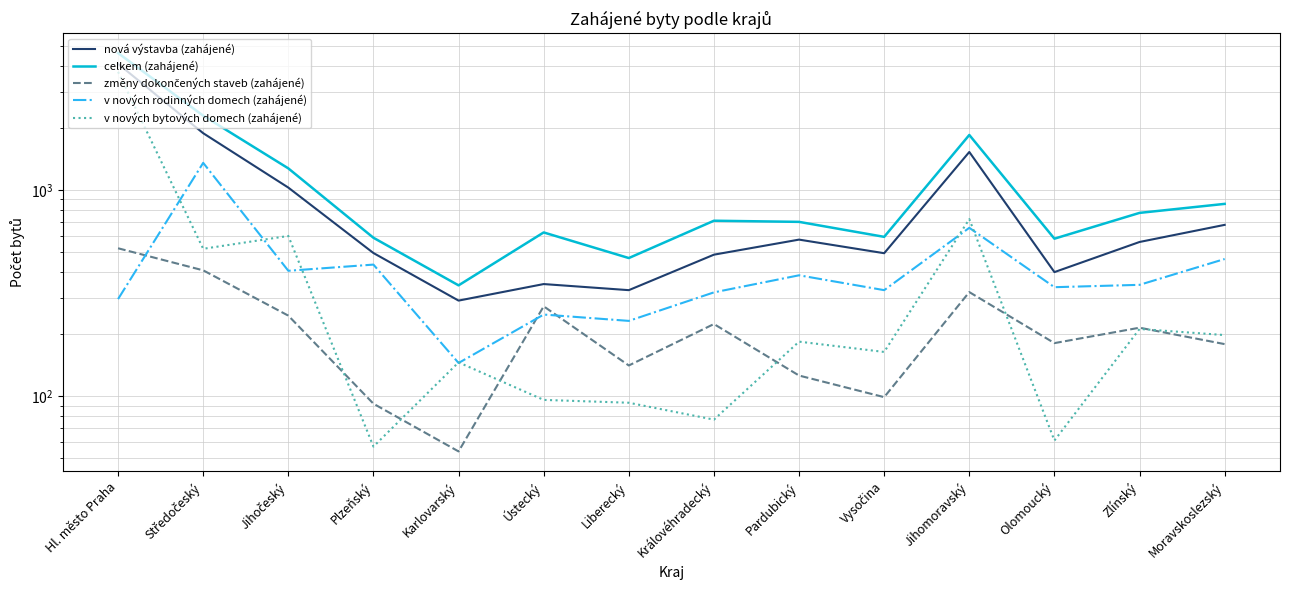

True or false: v nových rodinných domech (zahájené) has a value of 406 at Jihočeský.

True